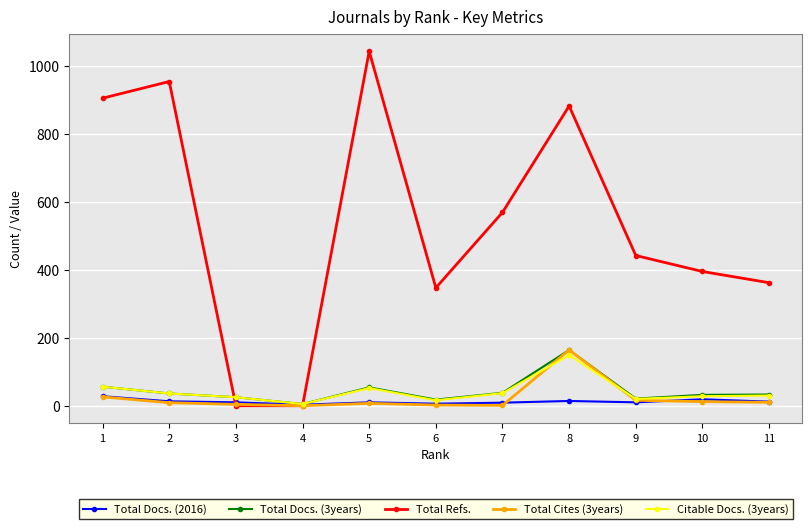

Which series has the largest total across all categories?

Total Refs.